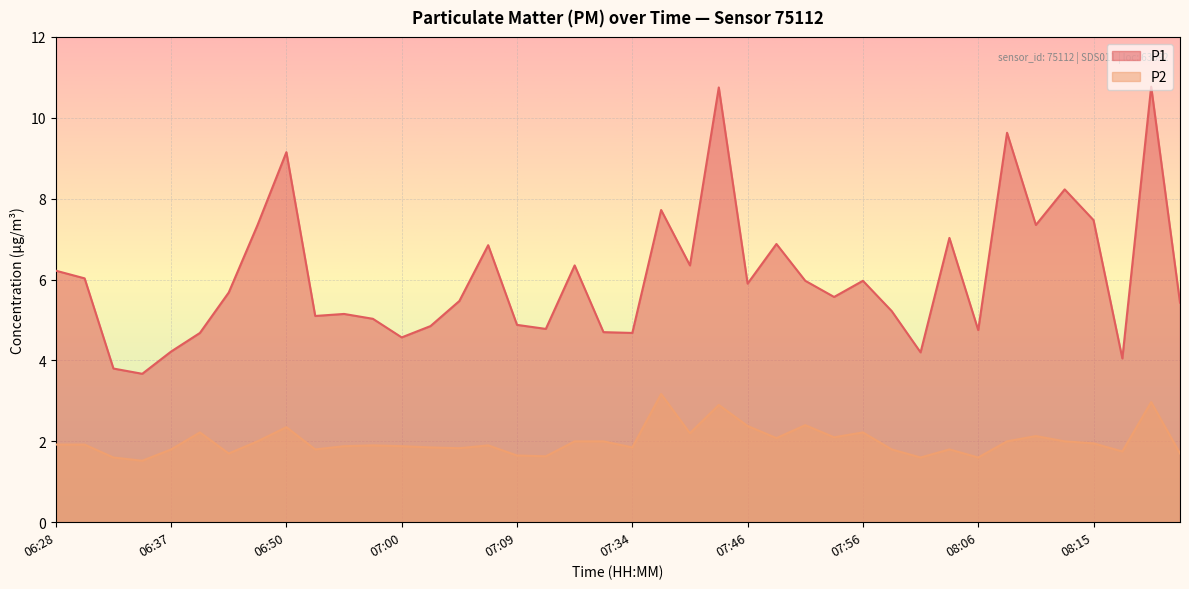

List the series in order of their peak value, highest first.

P1, P2